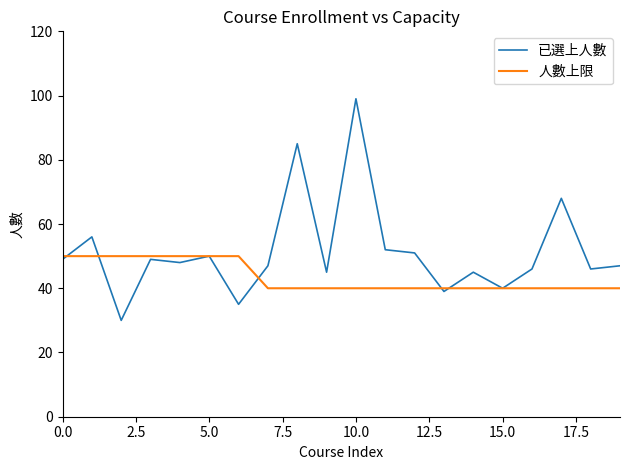

Which series has the largest range (max minus min)?

已選上人數